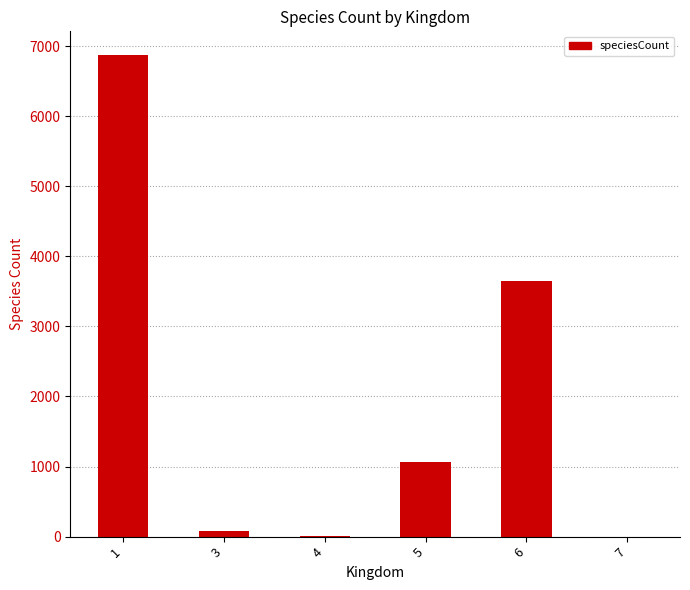

Is it true that the value at 6 is 3650?

True